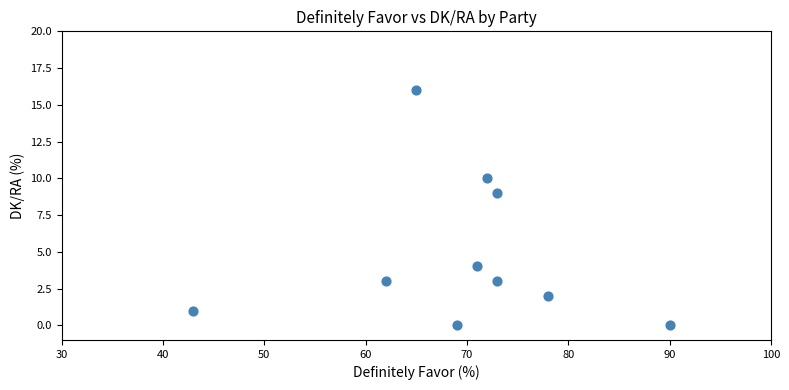

What Y value in the scatter plot is closest to 8?

9